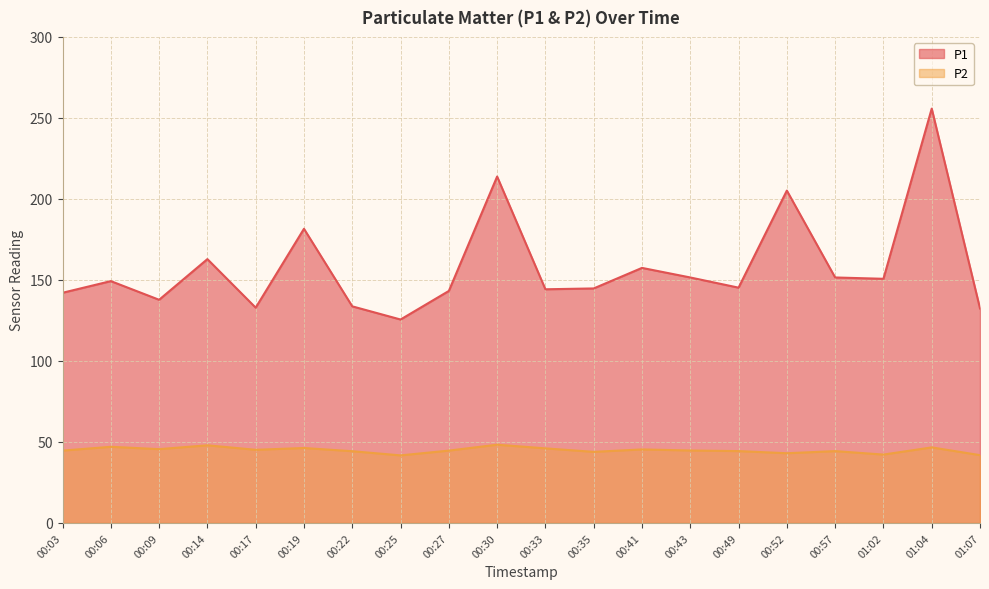

True or false: P2 and P1 cross at least once.

False